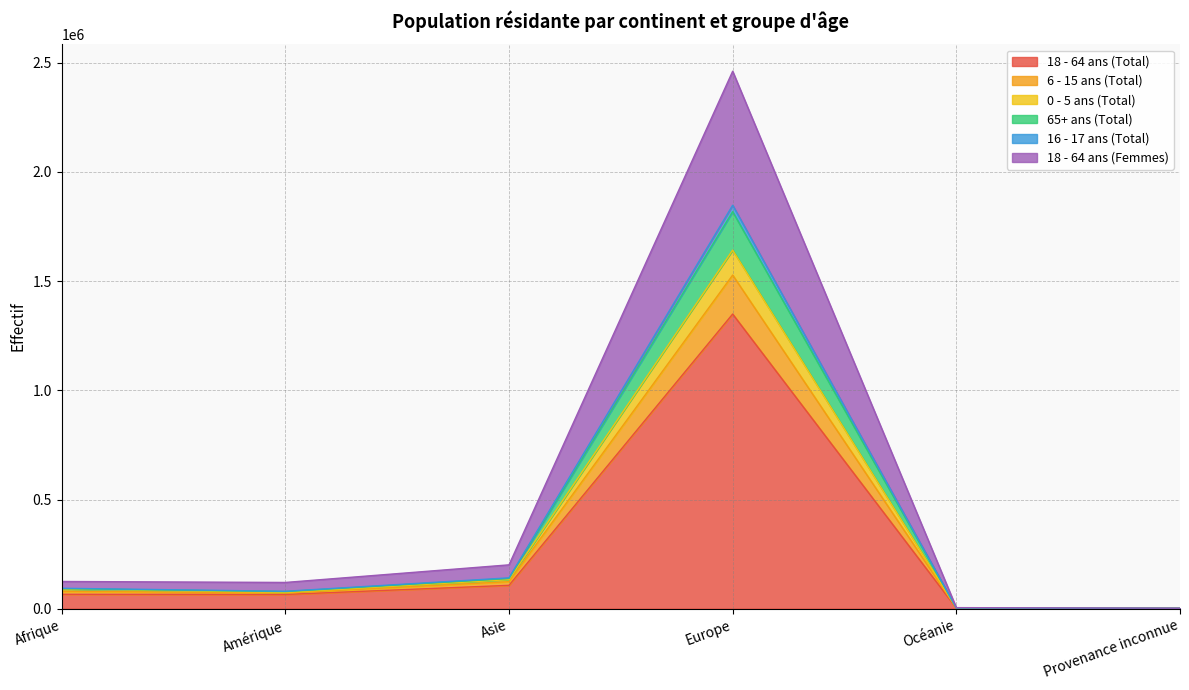

What position from the left is Provenance inconnue?

6